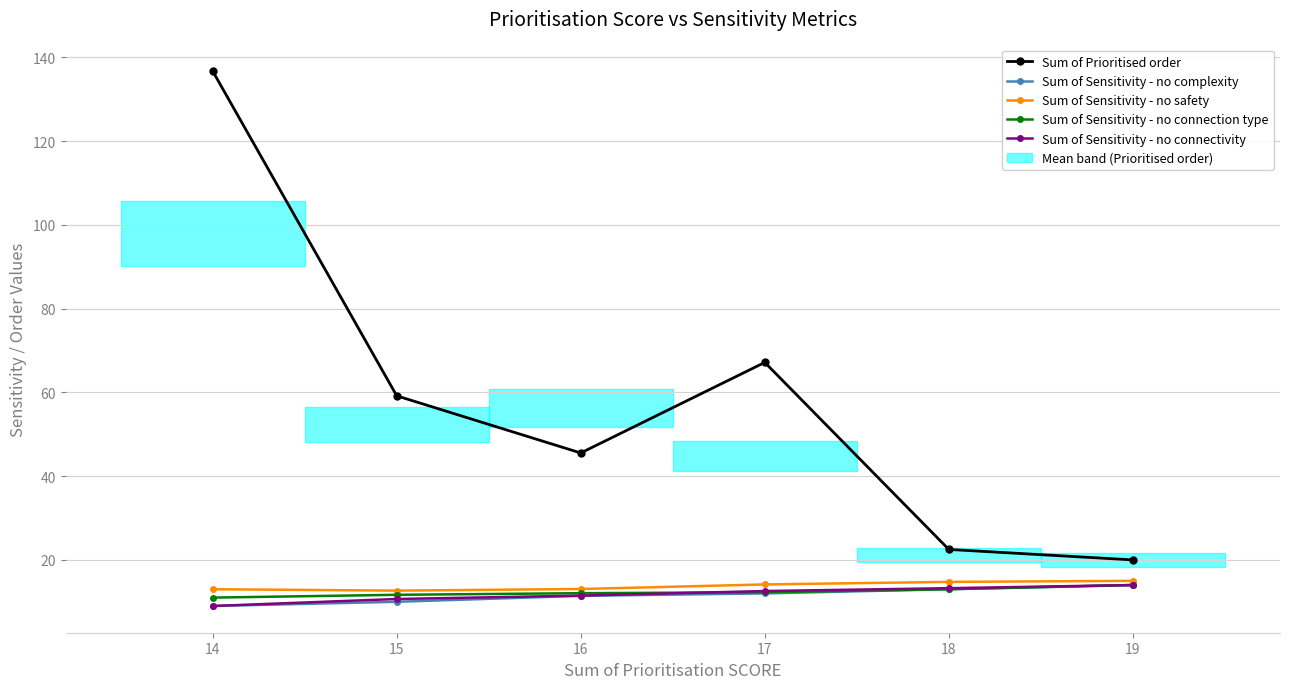

Does the chart display data point markers on the line(s)?

Yes